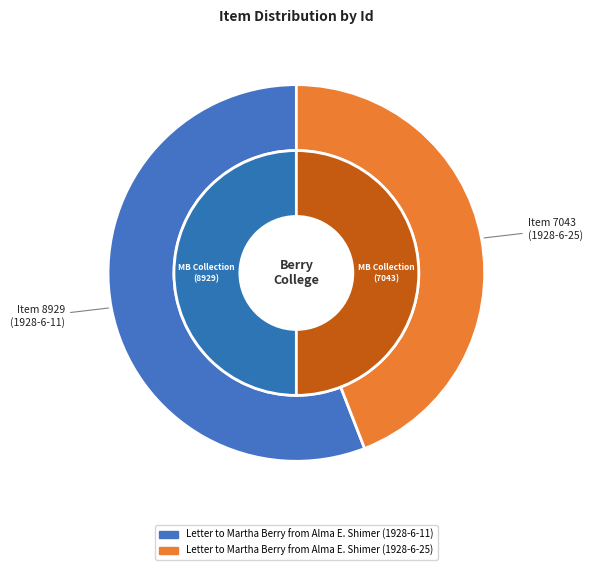

Between Letter to Martha Berry from Alma E. Shimer (1928-6-25) and Letter to Martha Berry from Alma E. Shimer (1928-6-11), which is larger?

Letter to Martha Berry from Alma E. Shimer (1928-6-11)